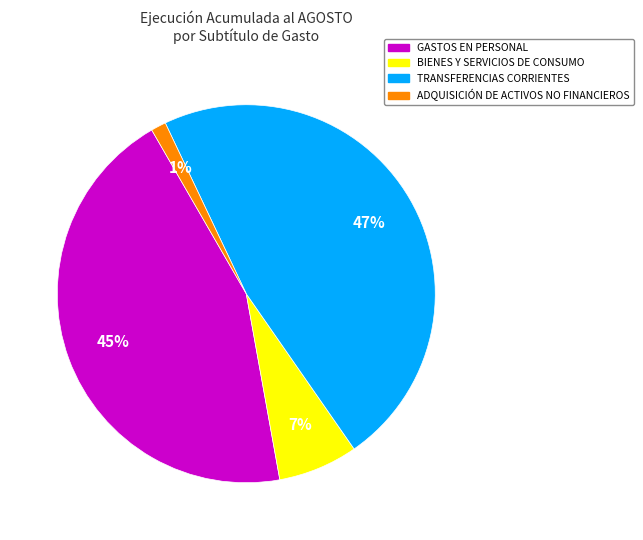

Combined, do TRANSFERENCIAS CORRIENTES and BIENES Y SERVICIOS DE CONSUMO account for over 50%?

Yes